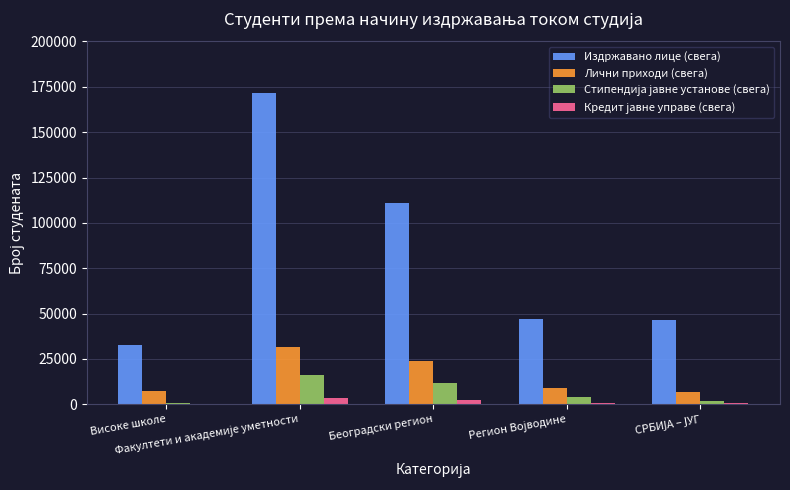

What is the sum of all Лични приходи (свега) values?

77820